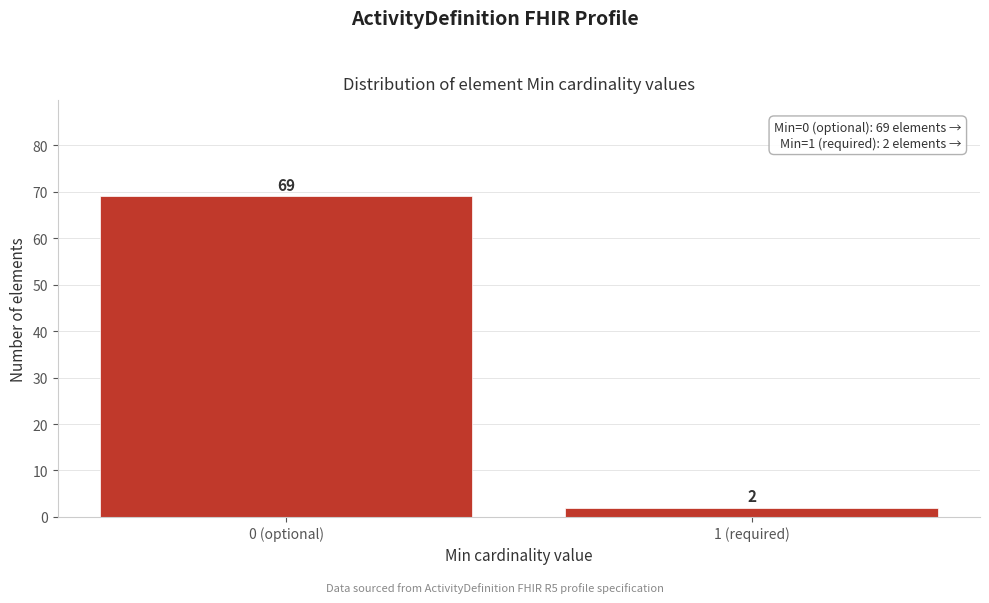

Reading left to right, transcribe all the data shown in this chart.

0 (optional)=69	1 (required)=2